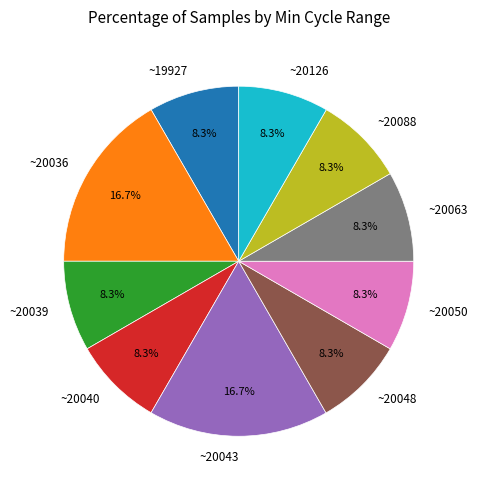

Count the number of slices in the pie.

10